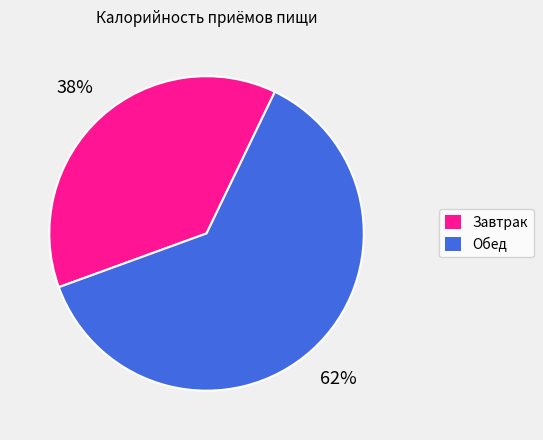

The Завтрак slice represents 51% of the pie. True or false?

False